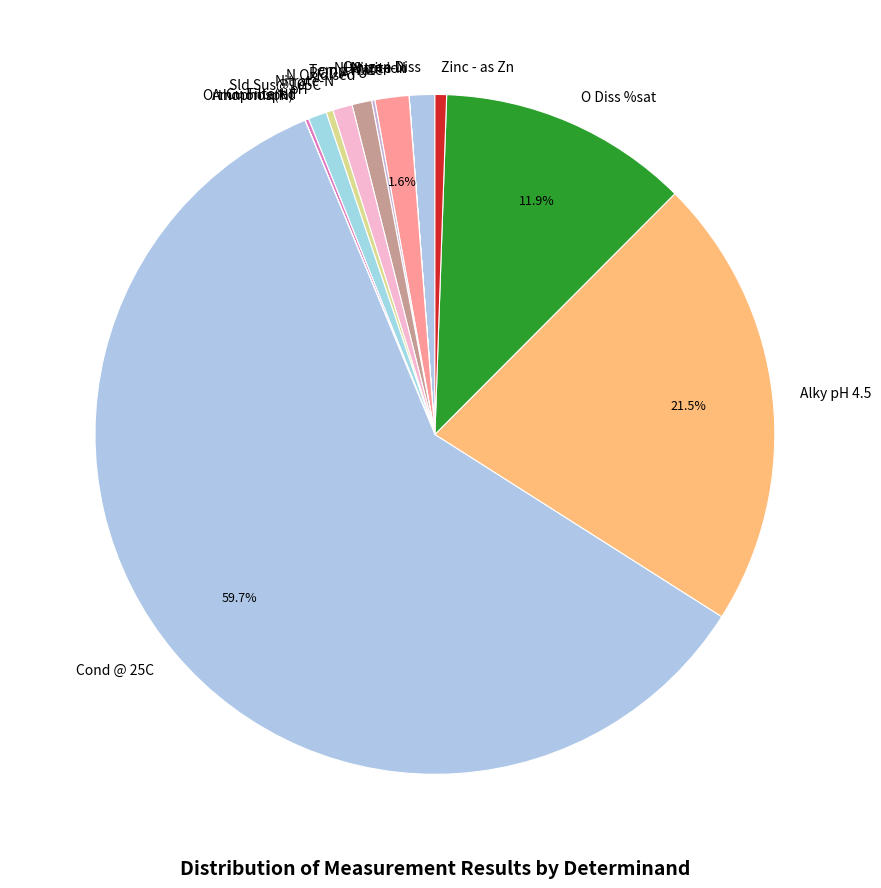

What is the ratio of the value at Zinc - as Zn to the value at N Oxidised?

0.6